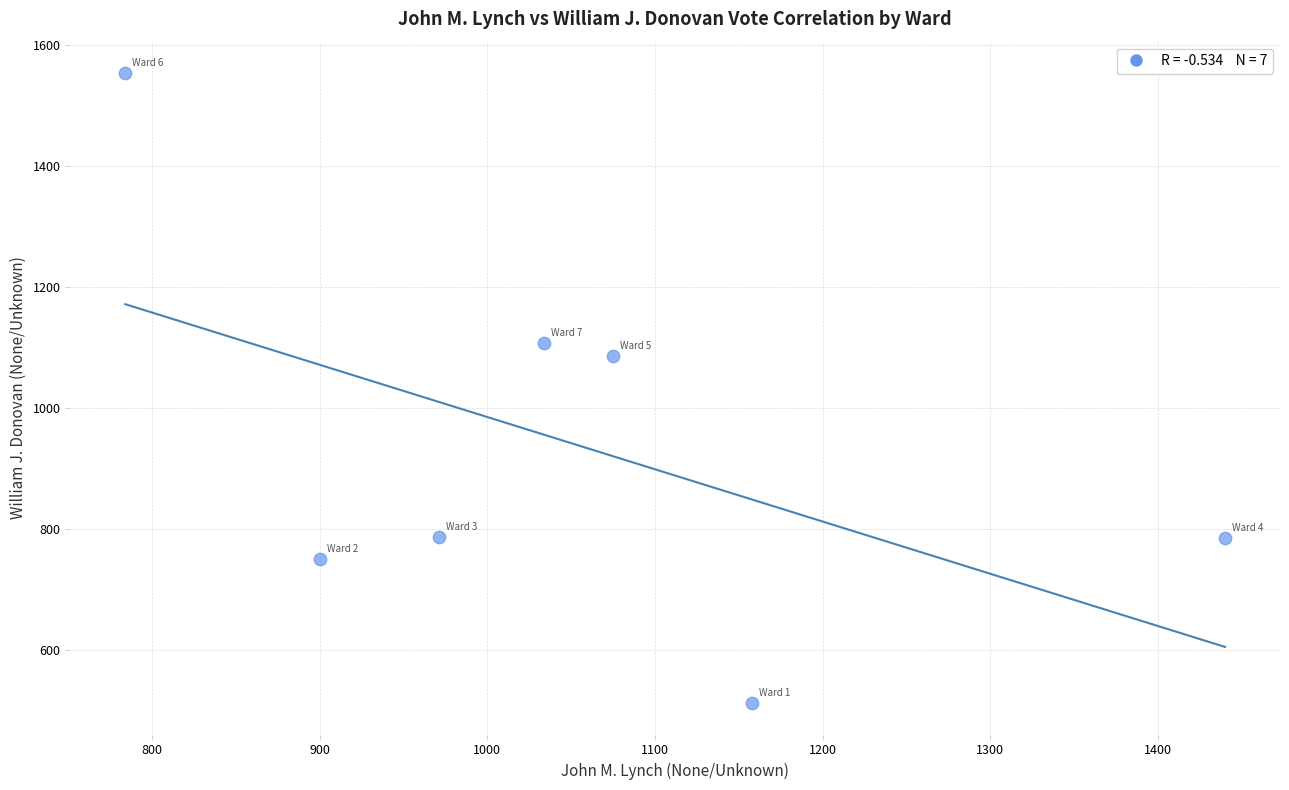

What Y value in the scatter plot is closest to 1033?

1086